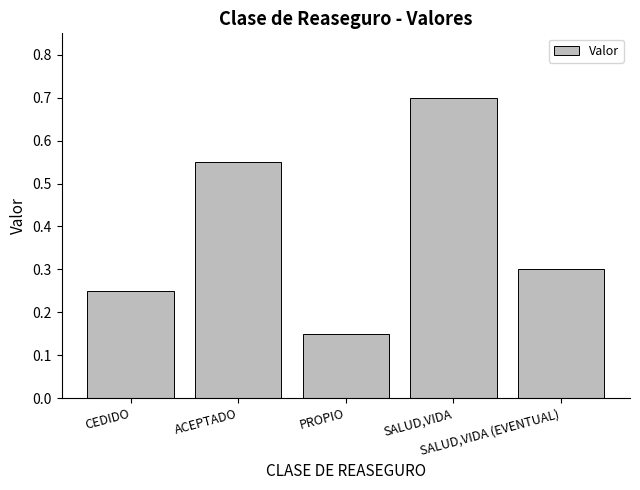

What is the average value?

0.4